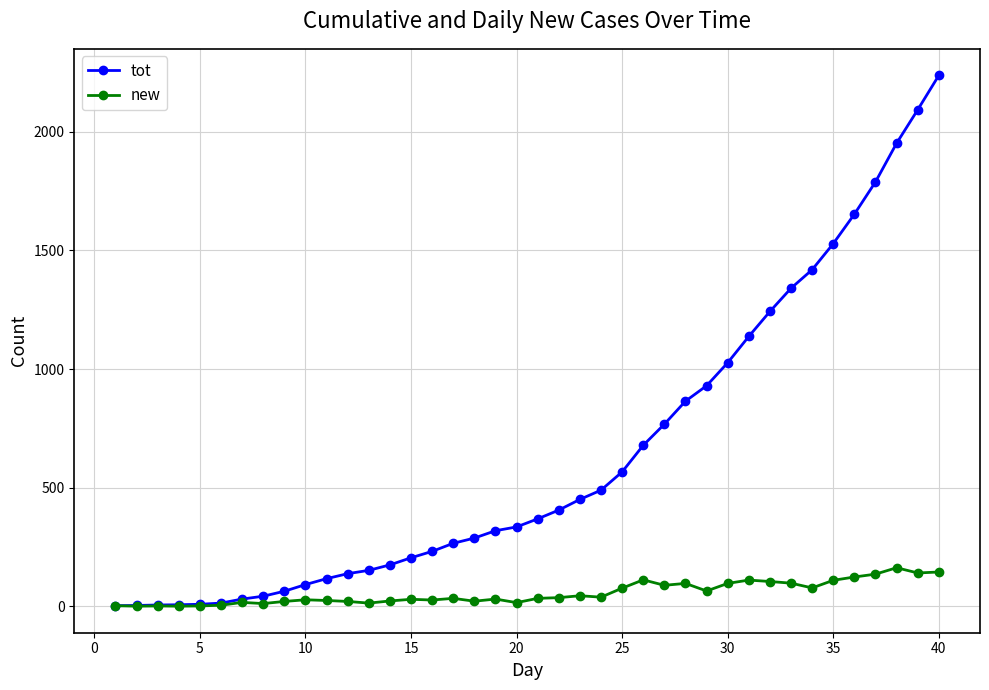

Which series has the widest spread of values?

tot